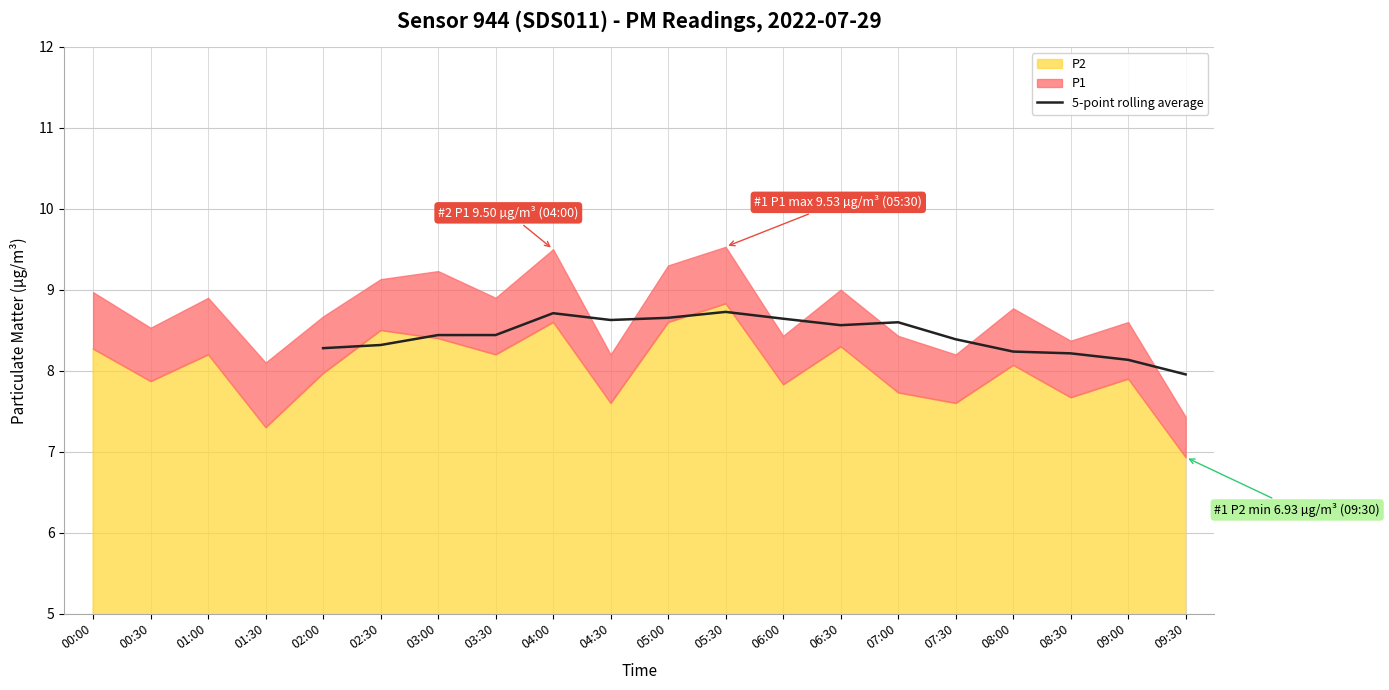

What is the label of the 5th point from the left?

02:00